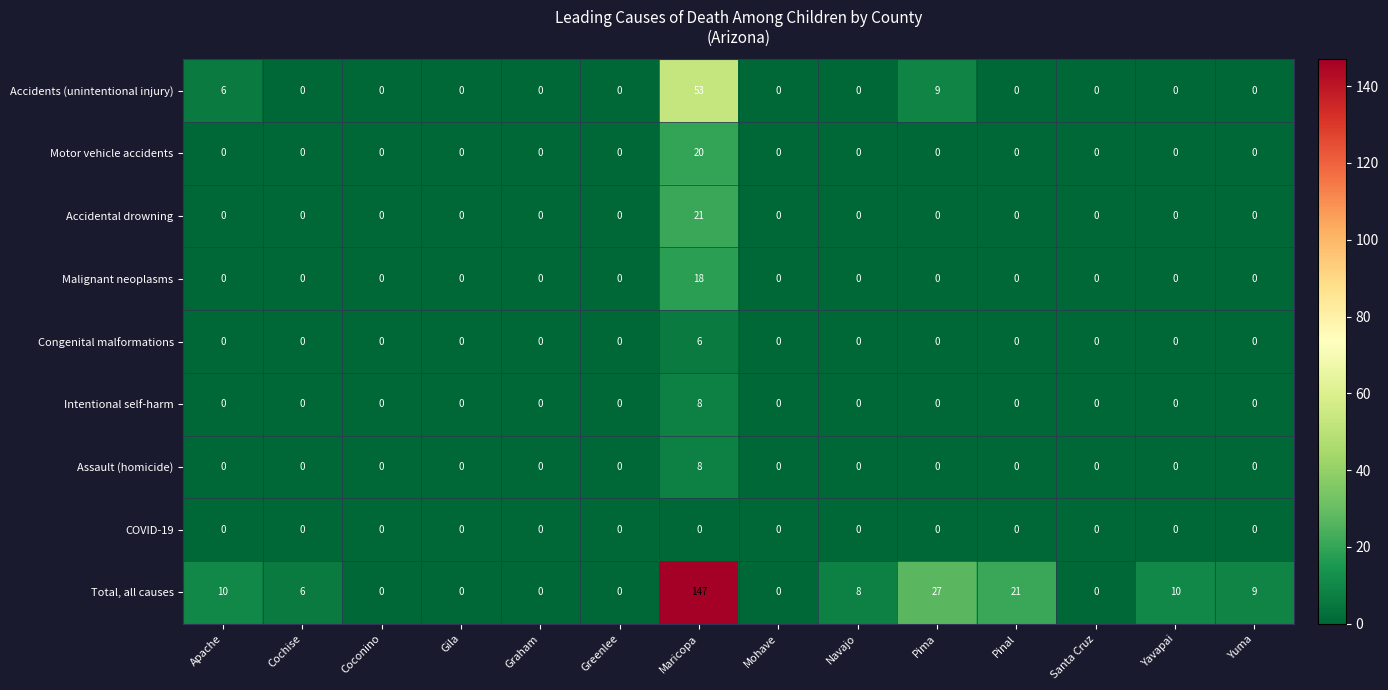

Which label corresponds to the largest value in the chart?

Maricopa